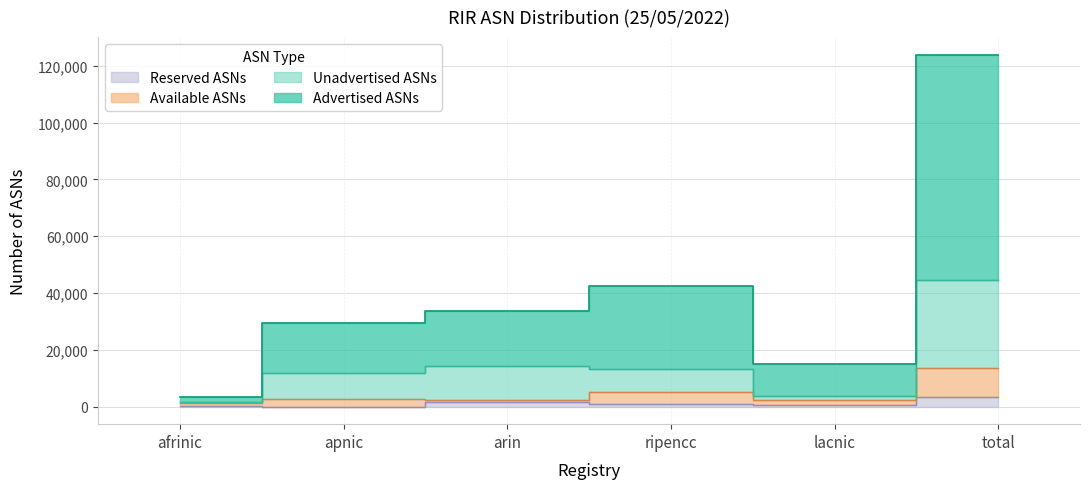

The Reserved ASNs series shows 877 at arin. True or false?

False